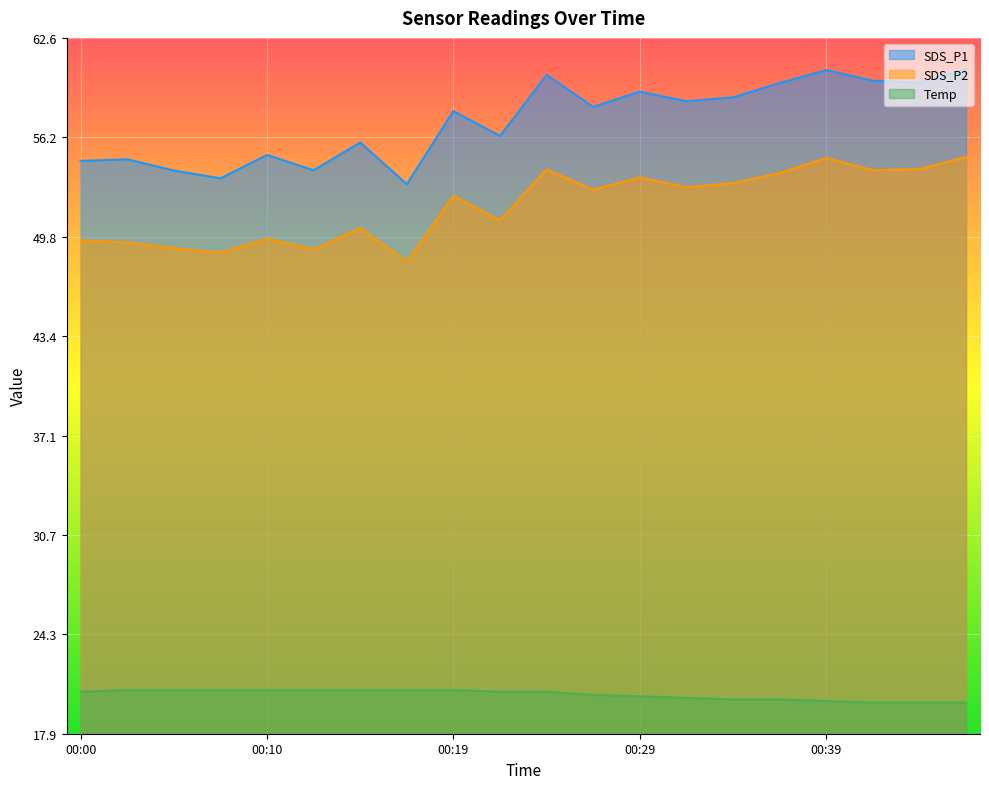

True or false: SDS_P2 and Temp cross at least once.

False